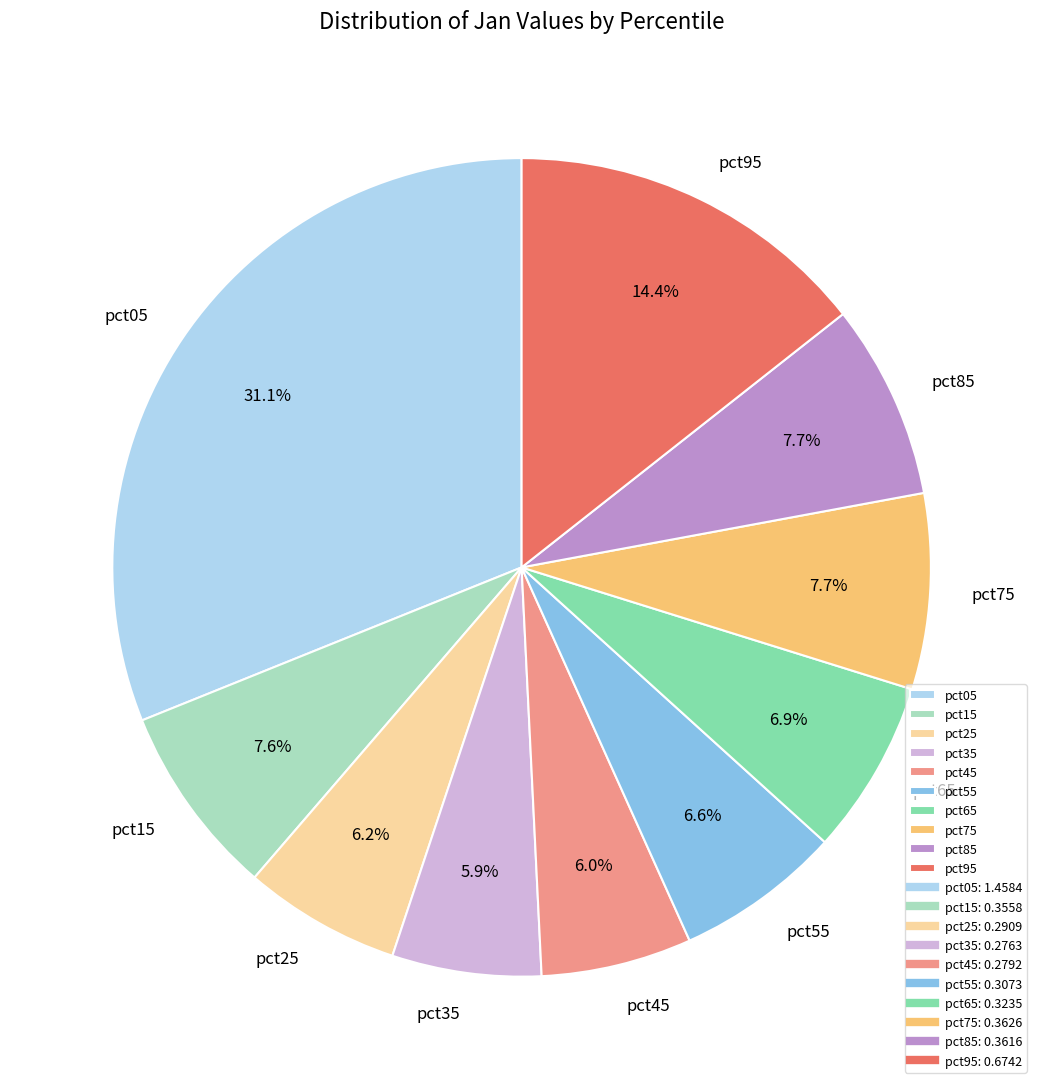

Is pct95 the majority of the pie?

No